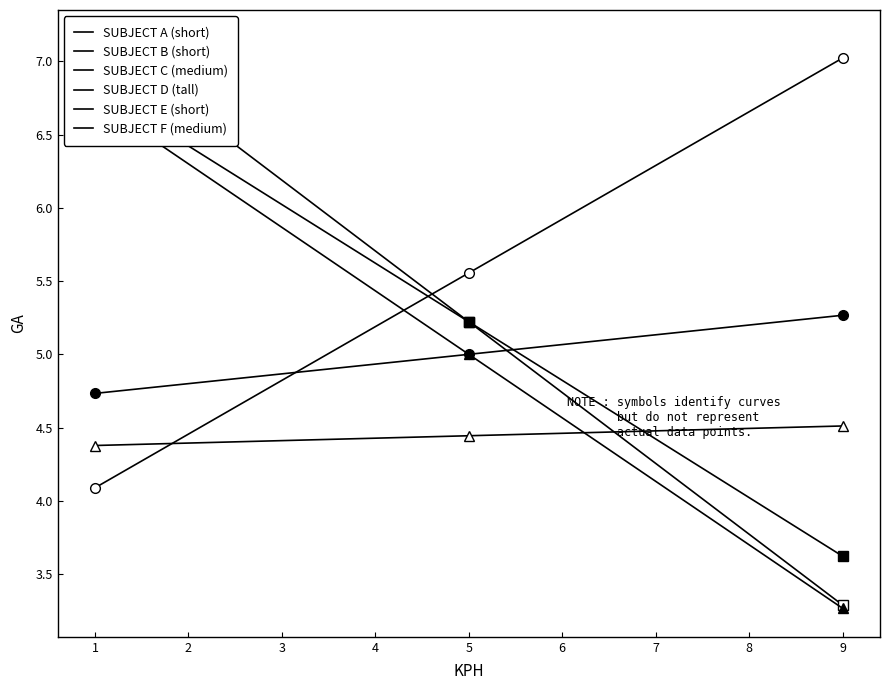

What is the total value across all series at 9?

27.0